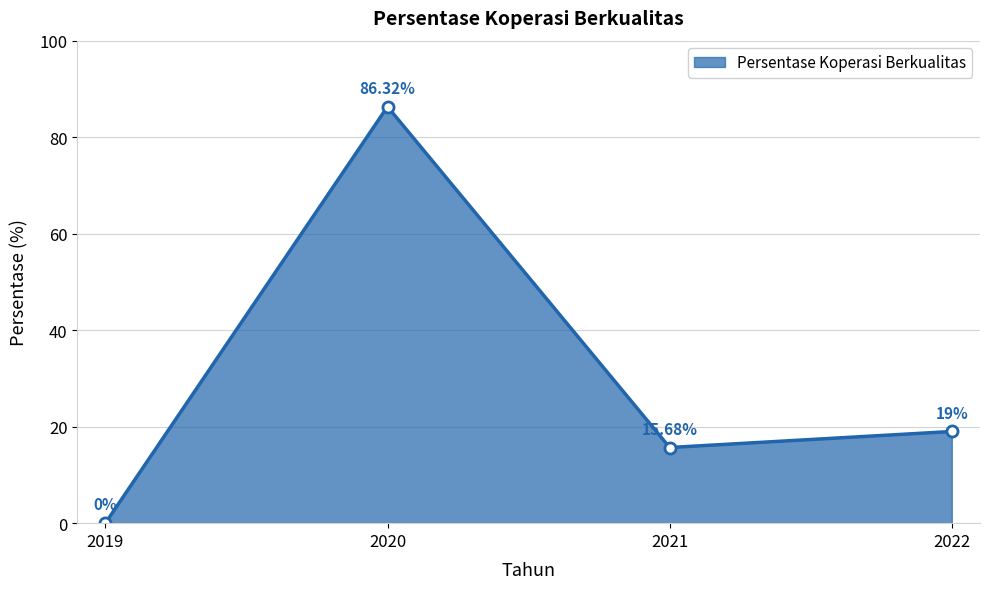

The chart shows a value of 25.3 at 2021. True or false?

False